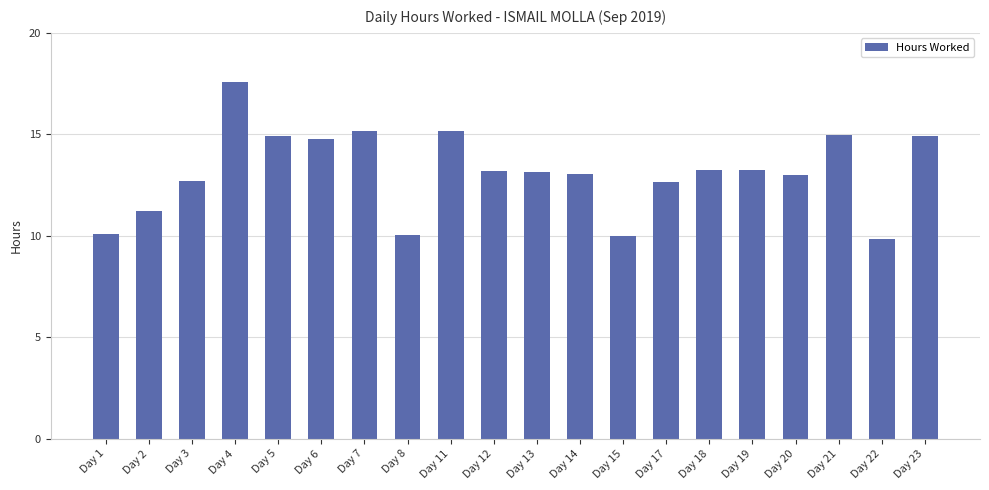

How many data points does each series have?

20